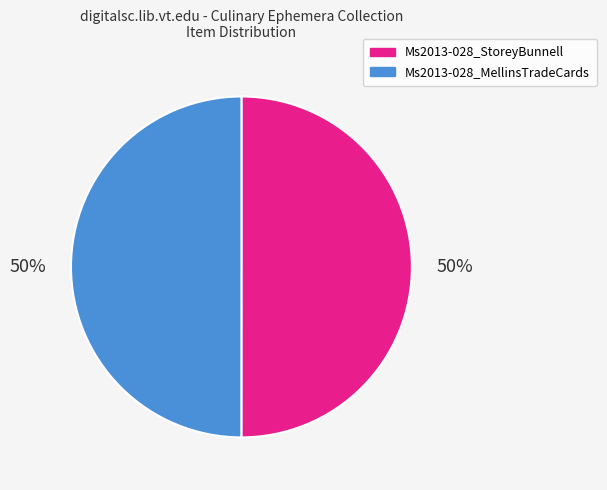

To the nearest percent, what portion does Ms2013-028_MellinsTradeCards represent?

50%